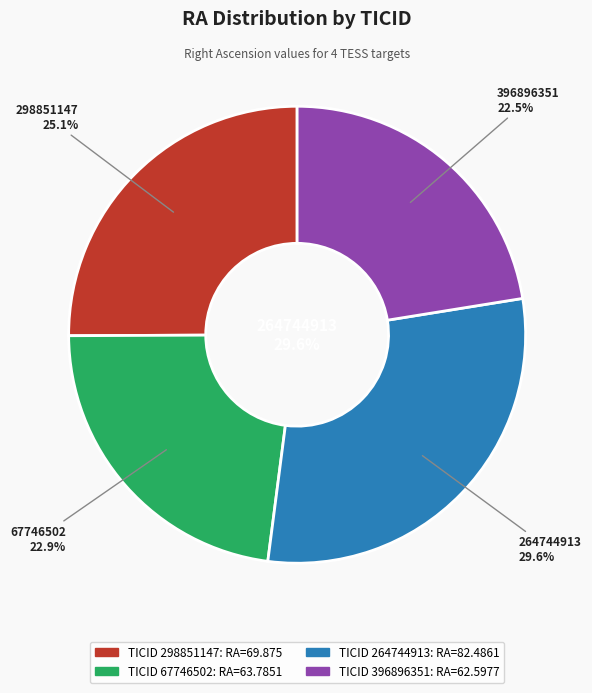

Does 298851147 represent more than half of the total?

No